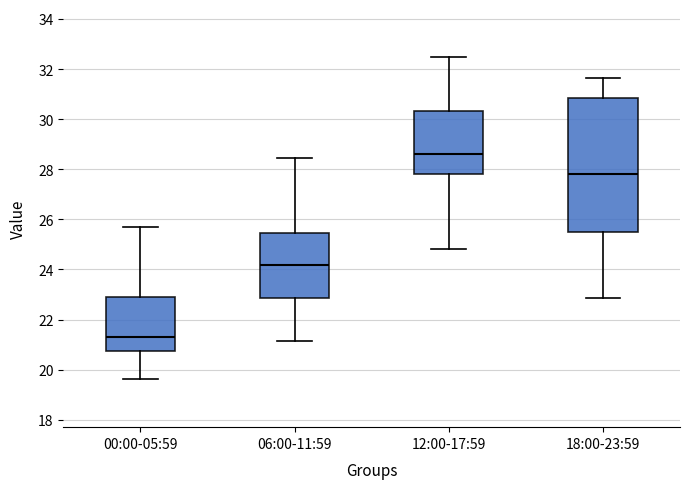

Where does the median line of the box for 06:00-11:59 sit on the y-axis? The values are not printed on the chart, so give them approximately, as read against the axis.

24.2